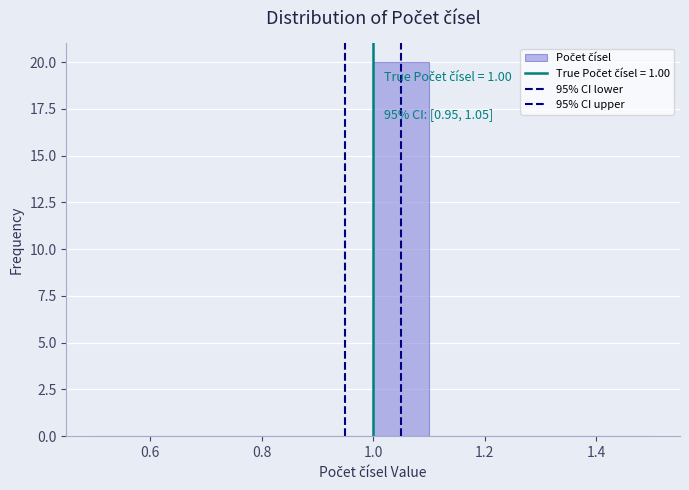

Which range on the x-axis has the tallest bar?

1.0 to 1.1